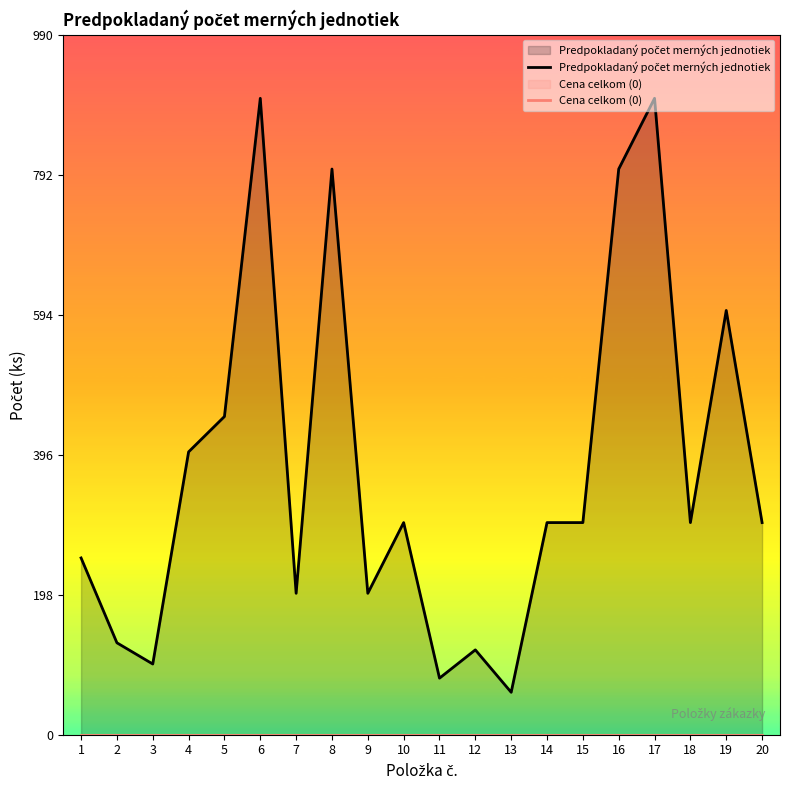

What is the total value across all series at 8?

800